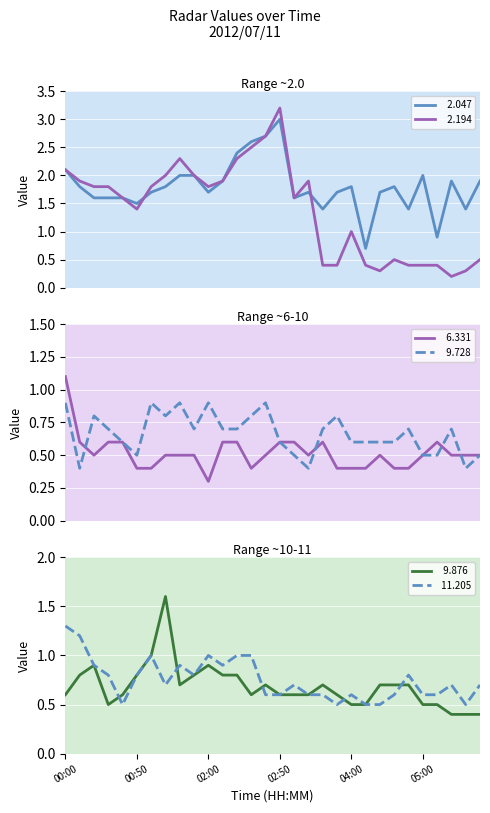

Count the   9.728 values in the range 0 to 1.

30